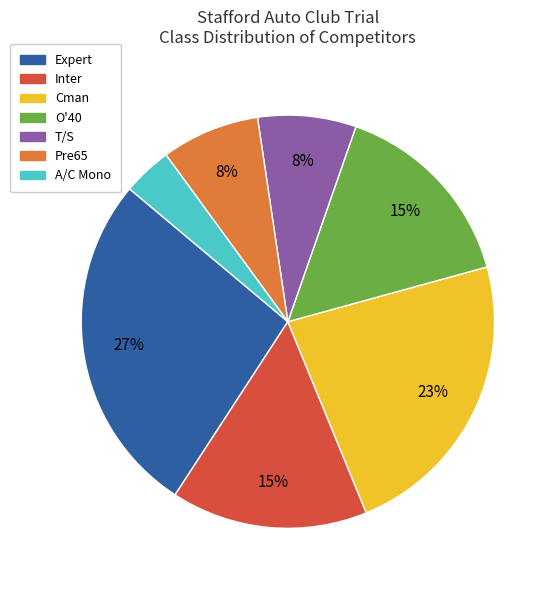

What percentage is the A/C Mono slice, to the nearest percent?

4%